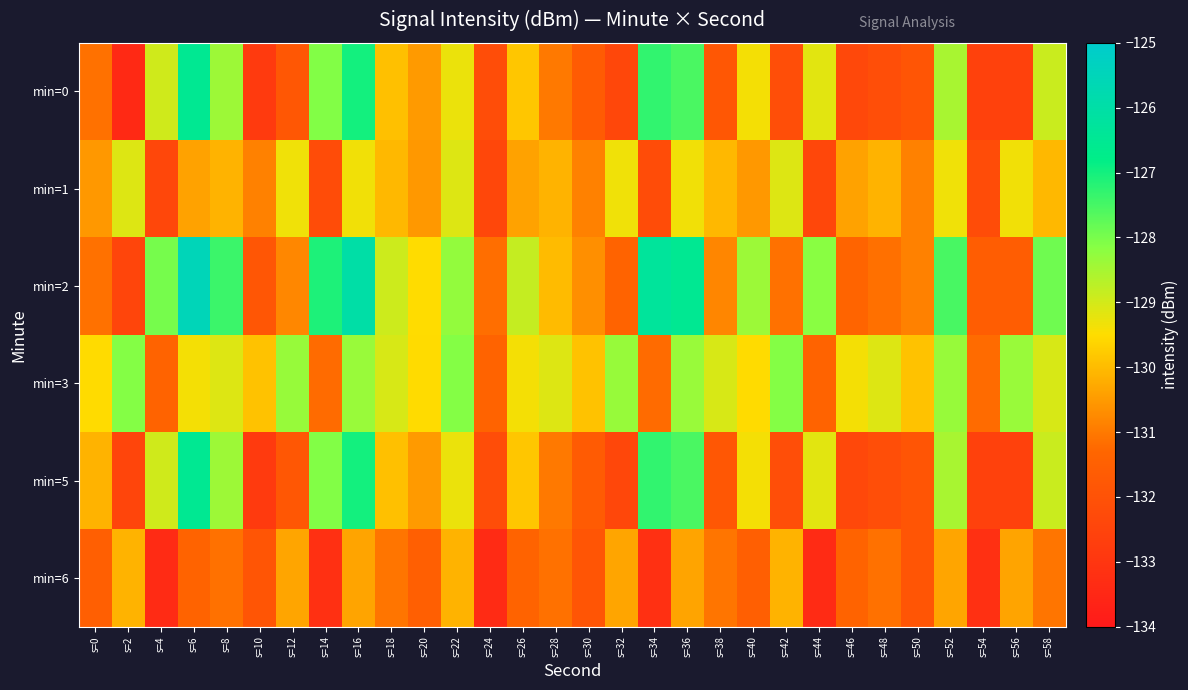

Which series has the largest range (max minus min)?

min=0